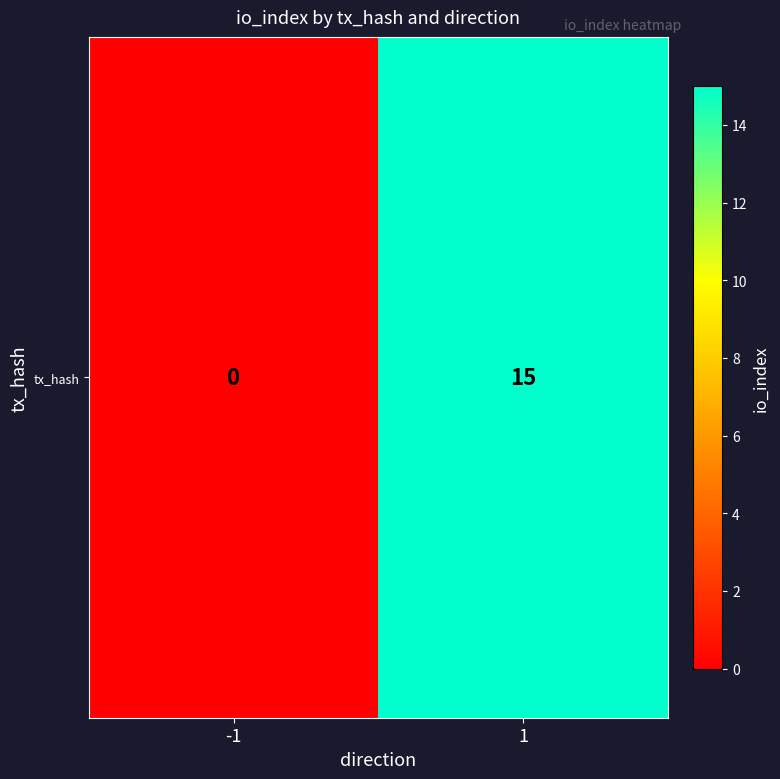

Reading right to left, extract all data points from this chart.

1=15	-1=0